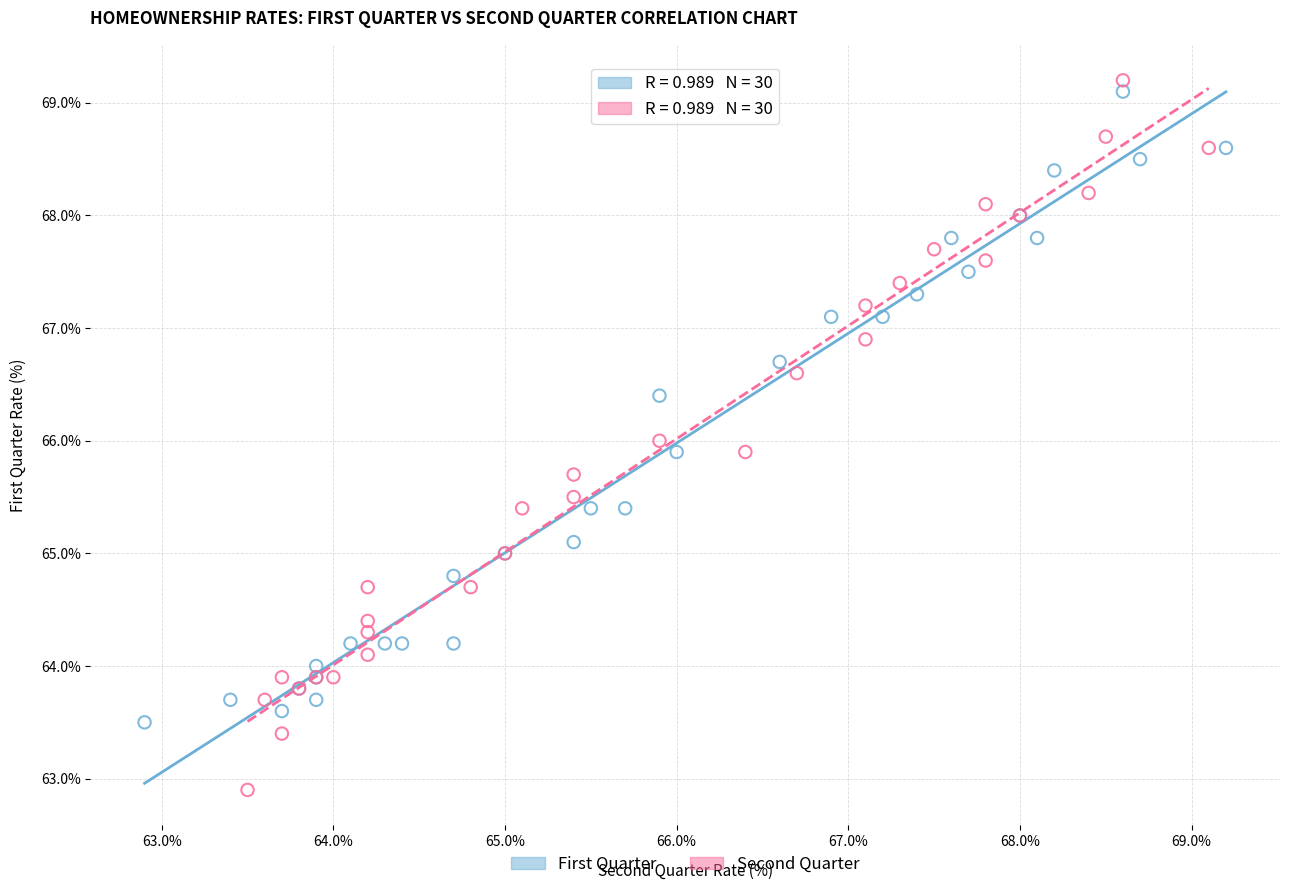

Which series contains the lowest Y value?

Second Quarter